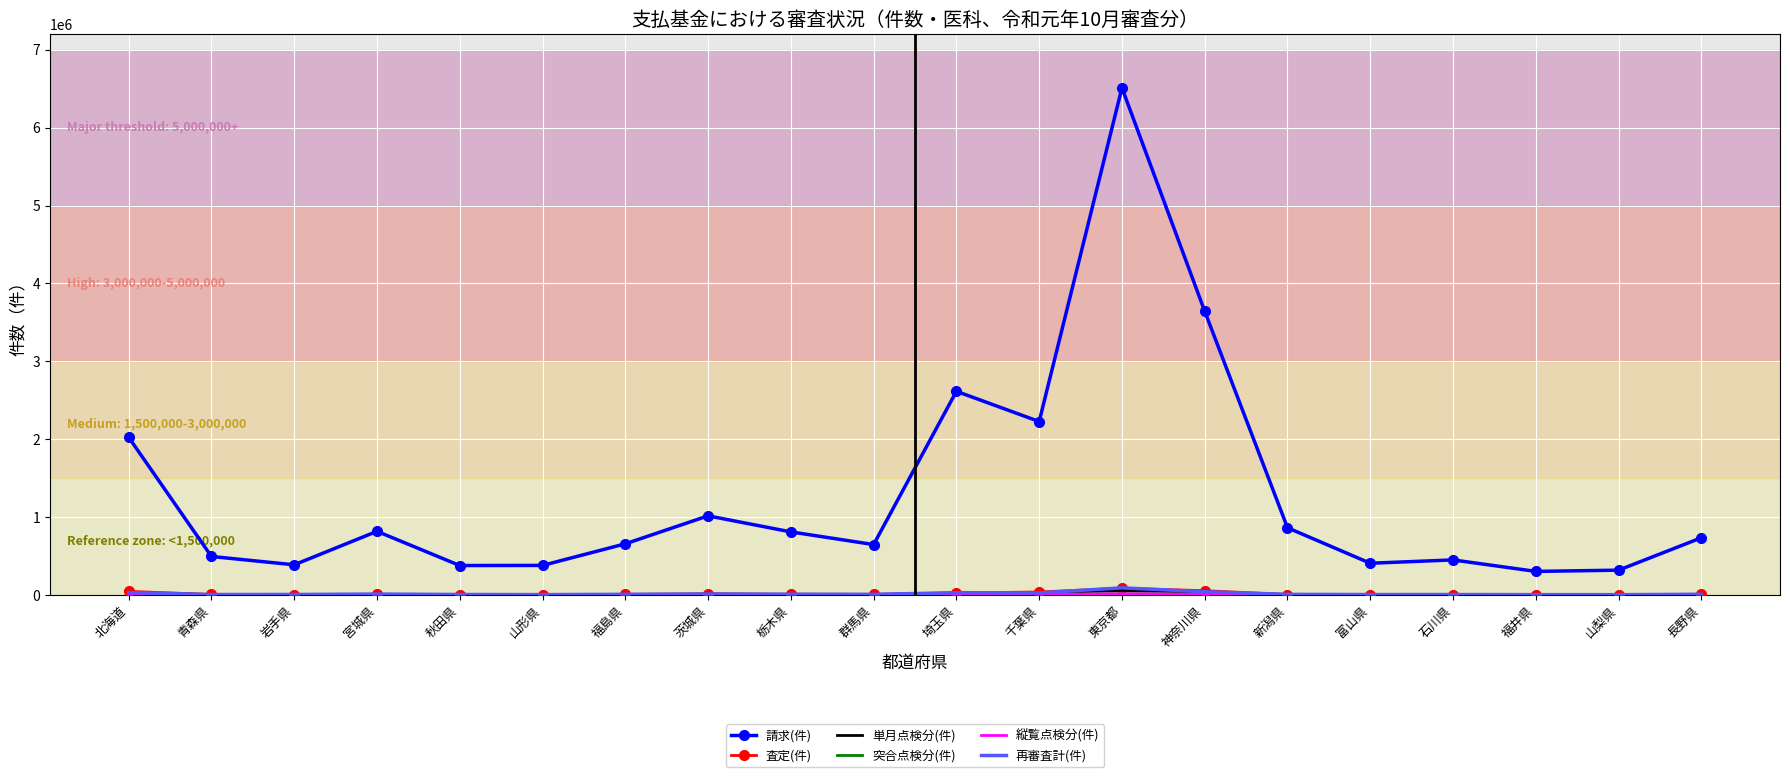

At which category is the sum across all series the highest?

東京都